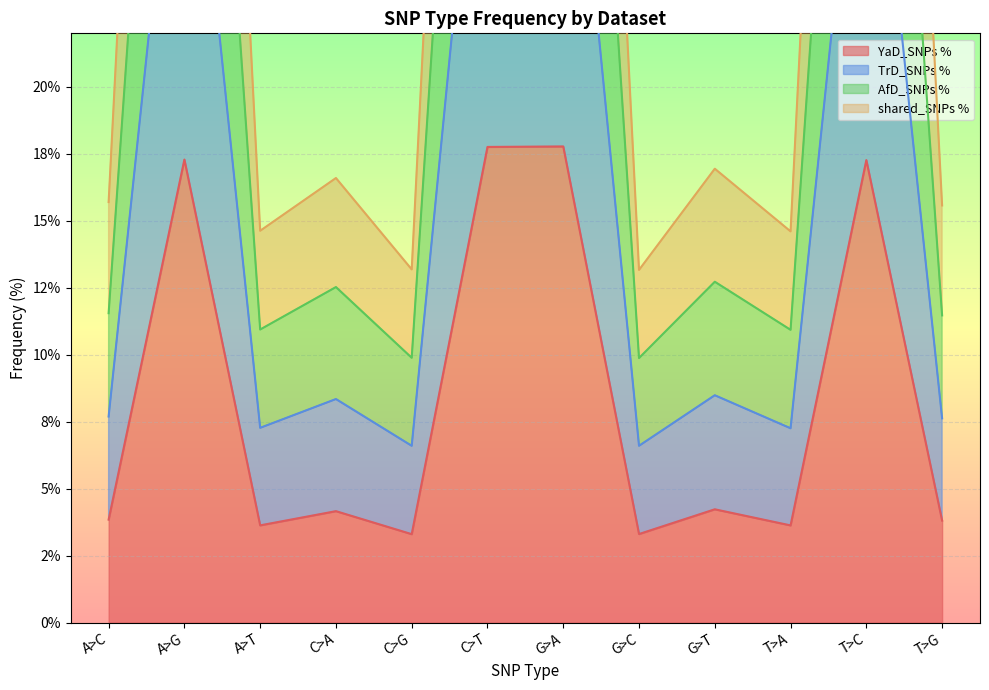

At C>G, list the series in order from smallest to largest.

YaD_SNPs %, TrD_SNPs %, AfD_SNPs %, shared_SNPs %